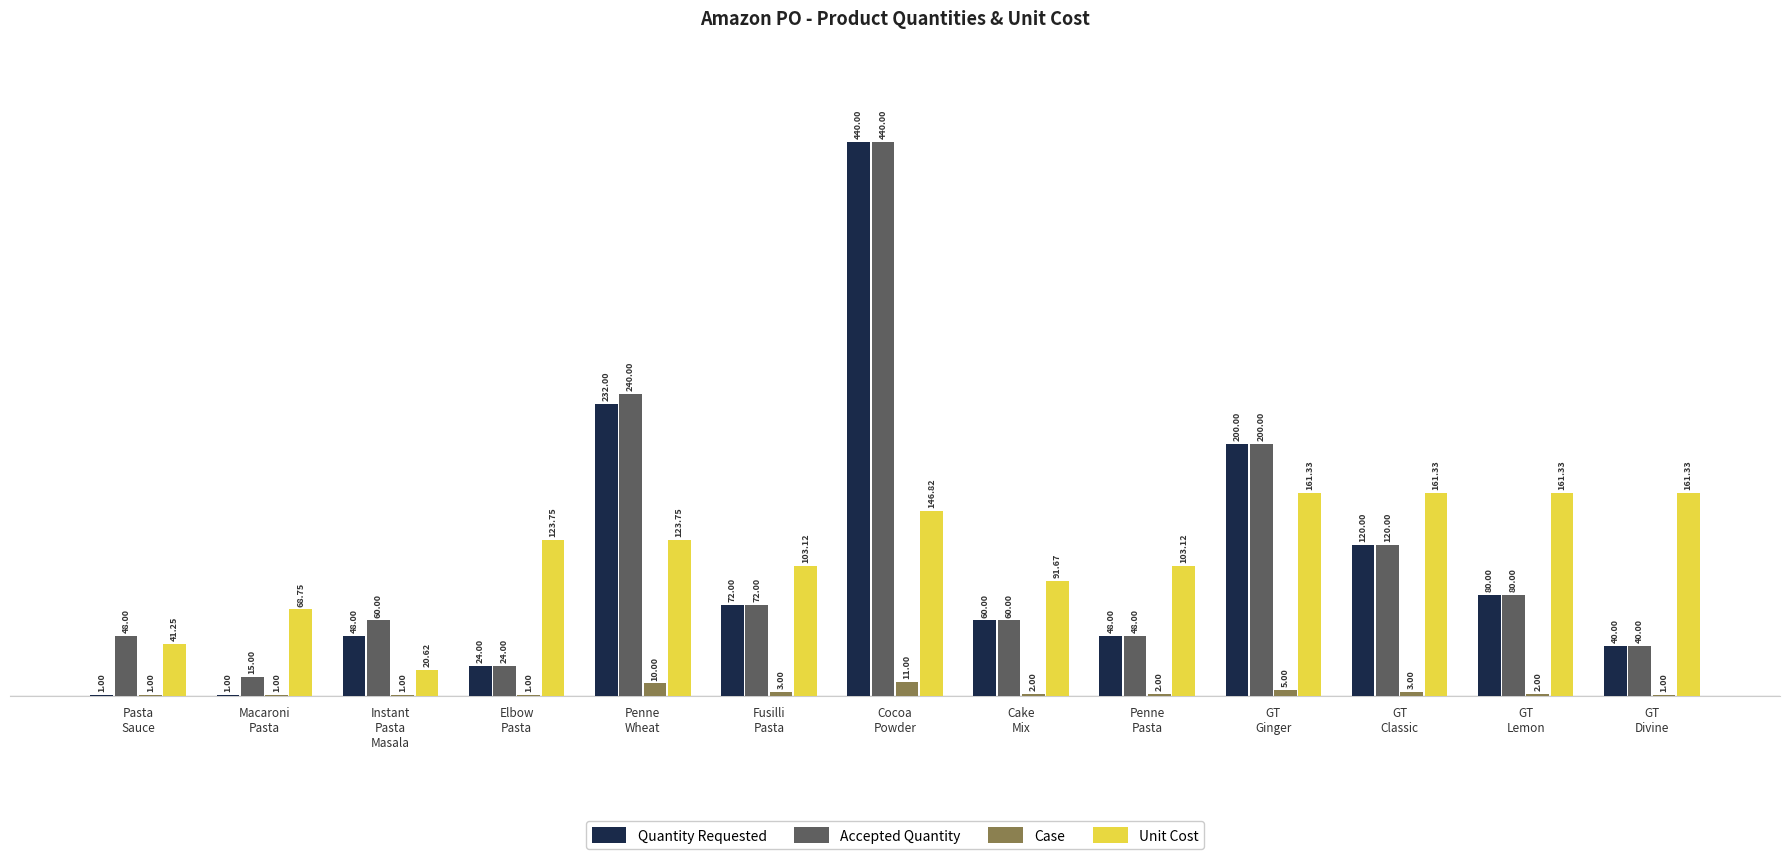

How many data points does each series have?

13